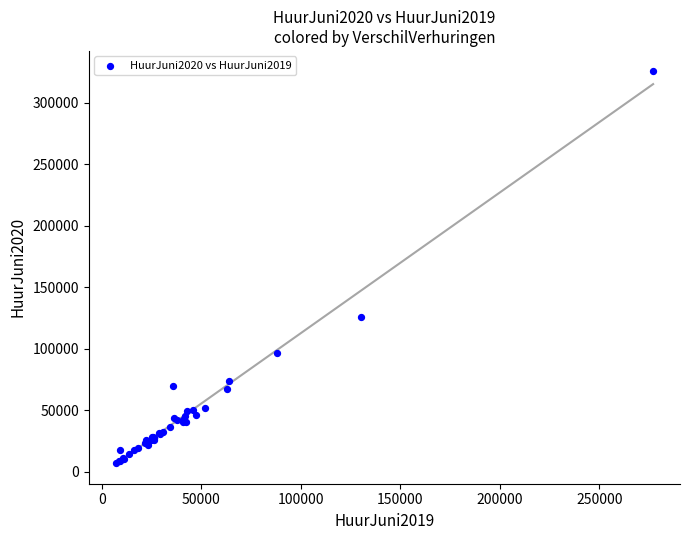

What Y value in the scatter plot is closest to 166617?

126231.2